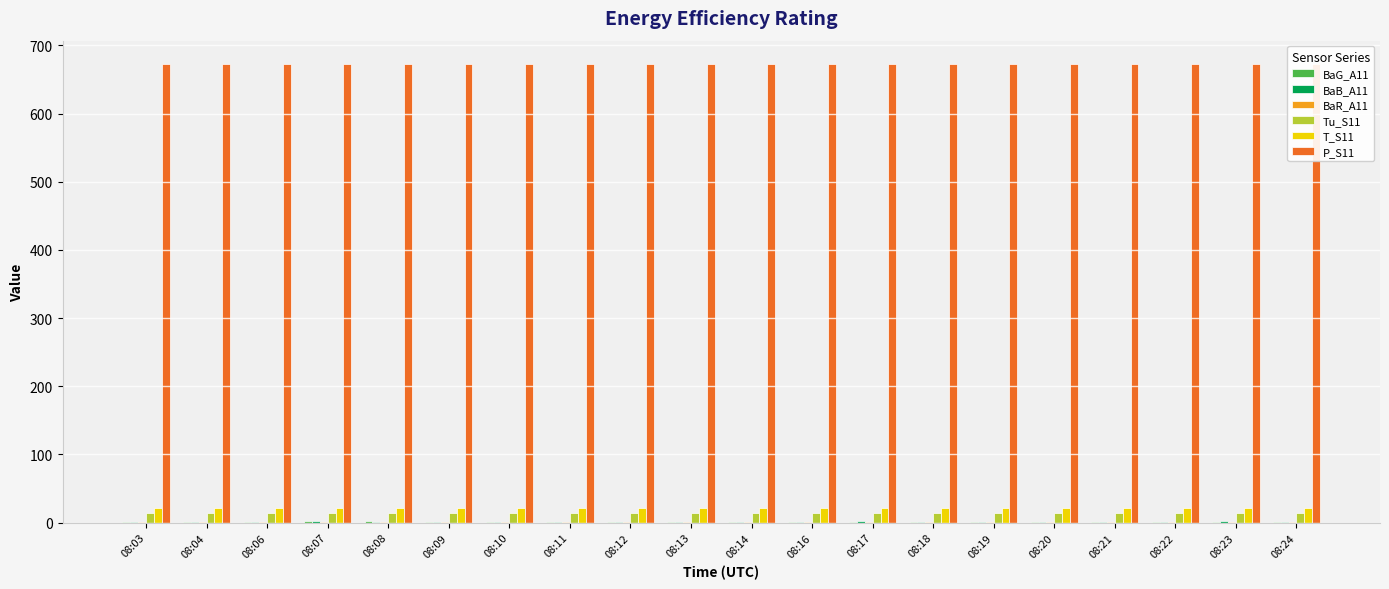

At which label does BaB_A11 reach its minimum?

08:22